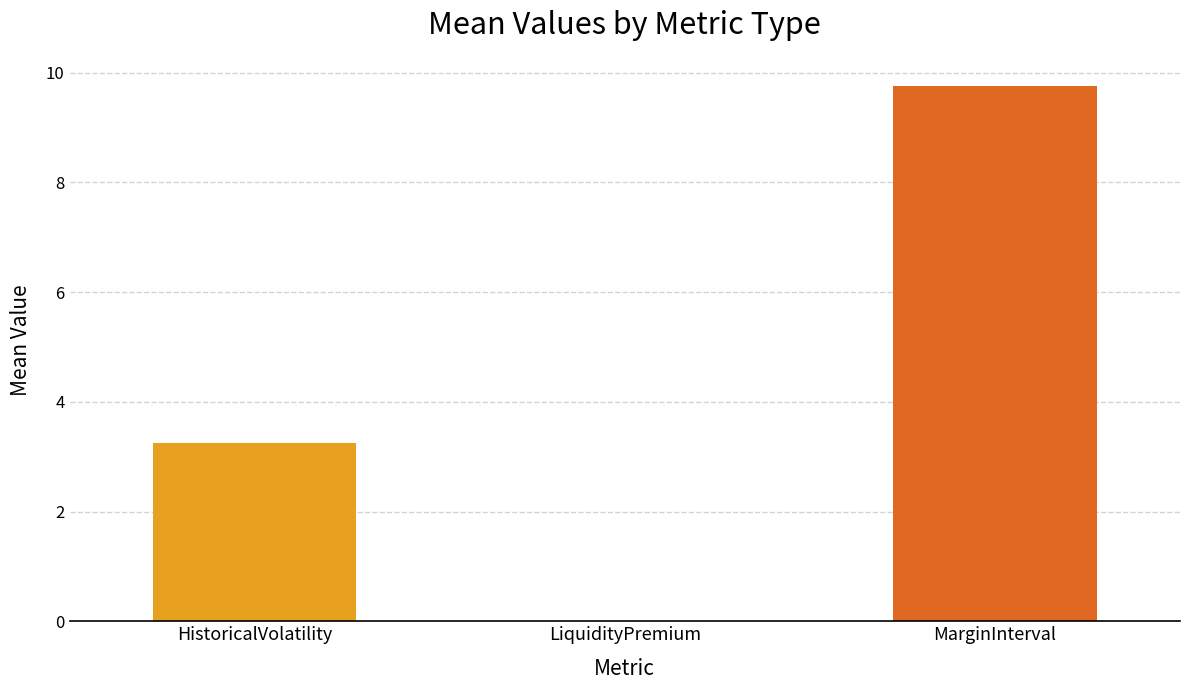

What is the ratio of the value at HistoricalVolatility to the value at MarginInterval?

0.3